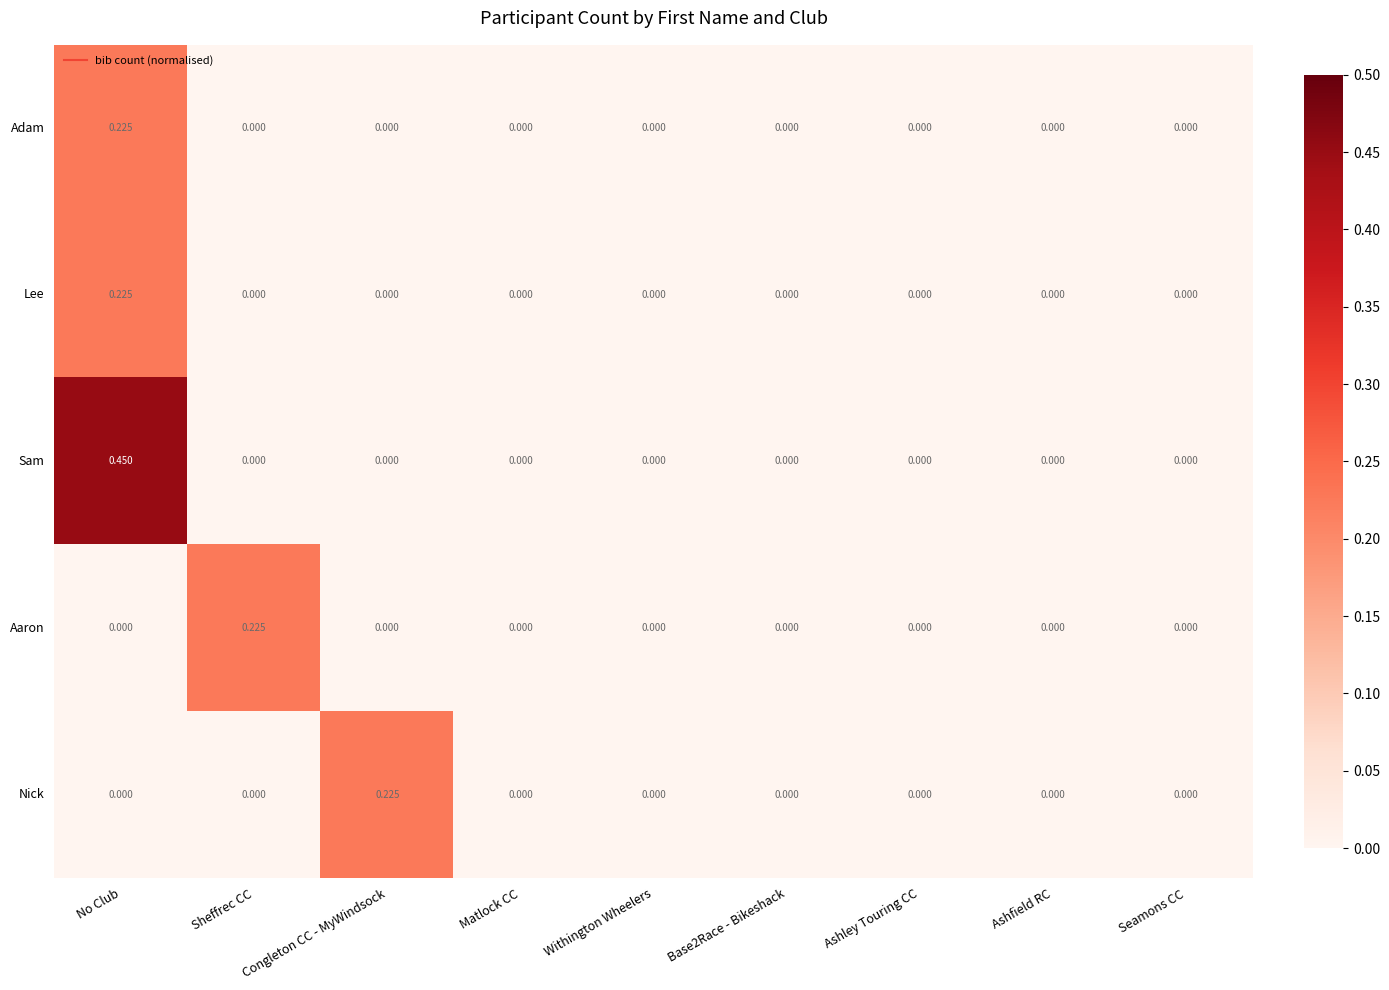

Which series has the largest total across all categories?

Sam